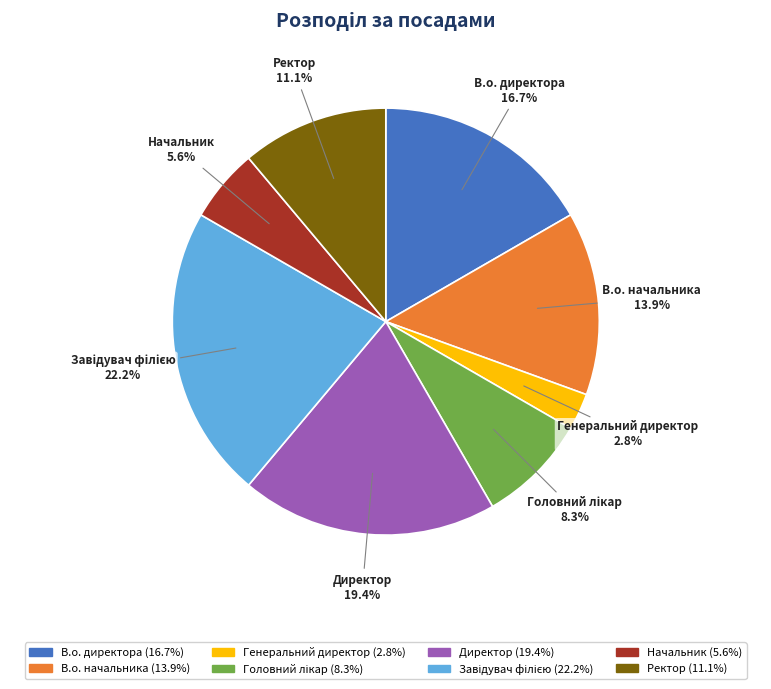

Which slice is the smallest?

Генеральний директор